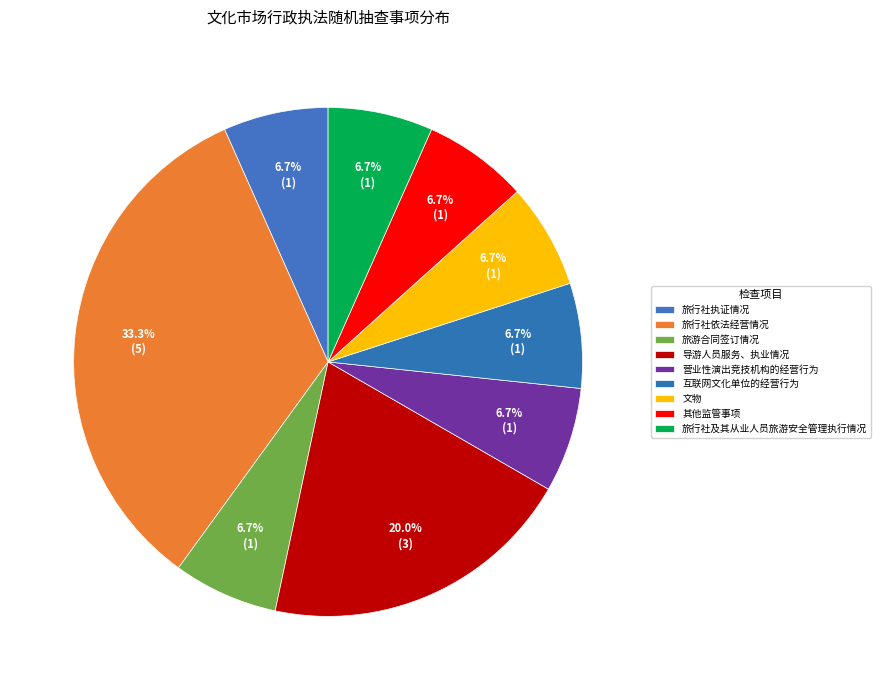

True or false: 营业性演出竞技机构的经营行为 accounts for 7% of the total.

True